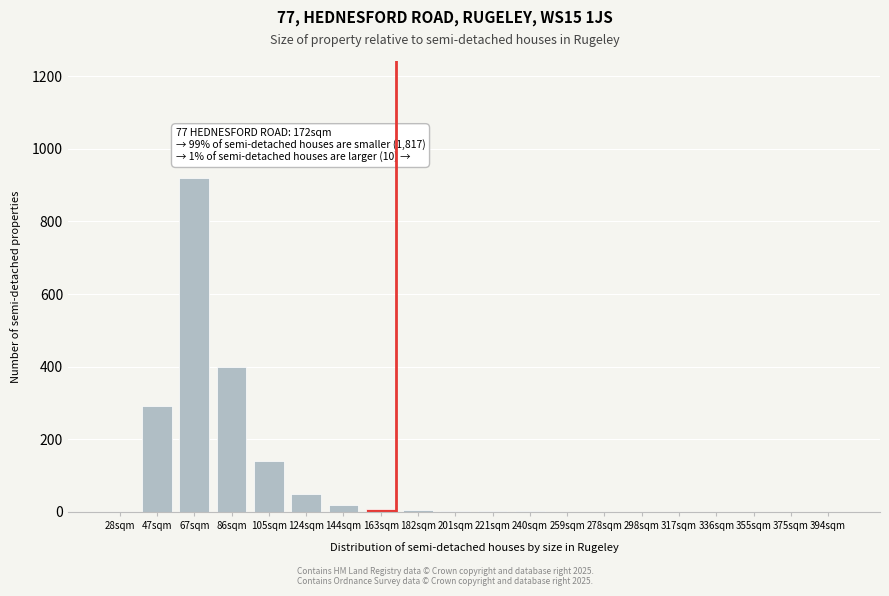

Between 67sqm and 47sqm, which is larger?

67sqm